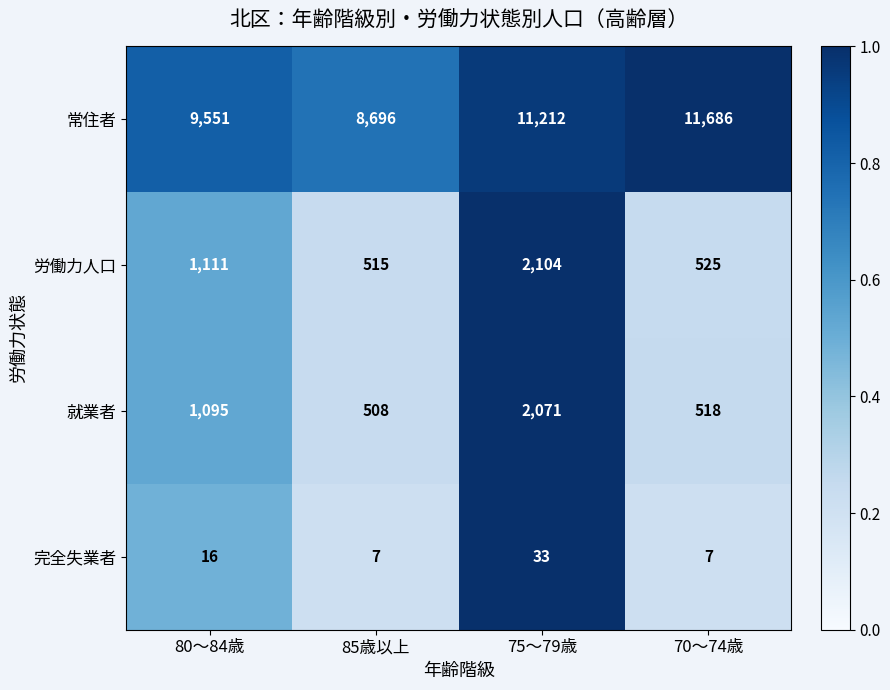

What is the average value of the 就業者 series?

1048